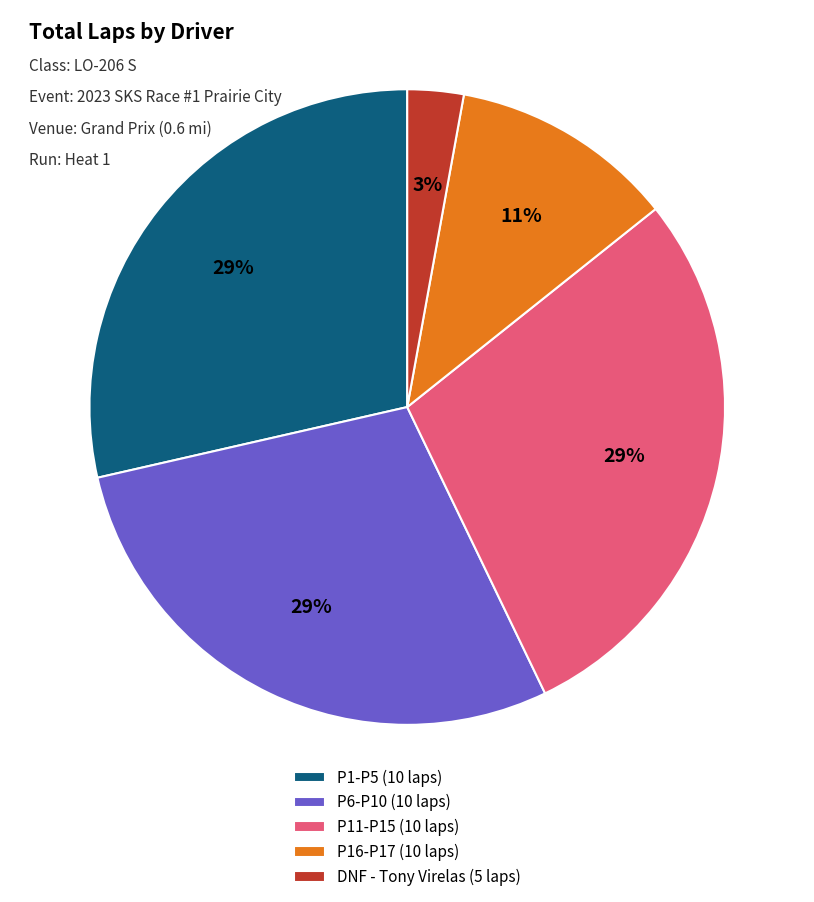

Is the sum of DNF - Tony Virelas (5 laps) and P11-P15 (10 laps) greater than half?

No